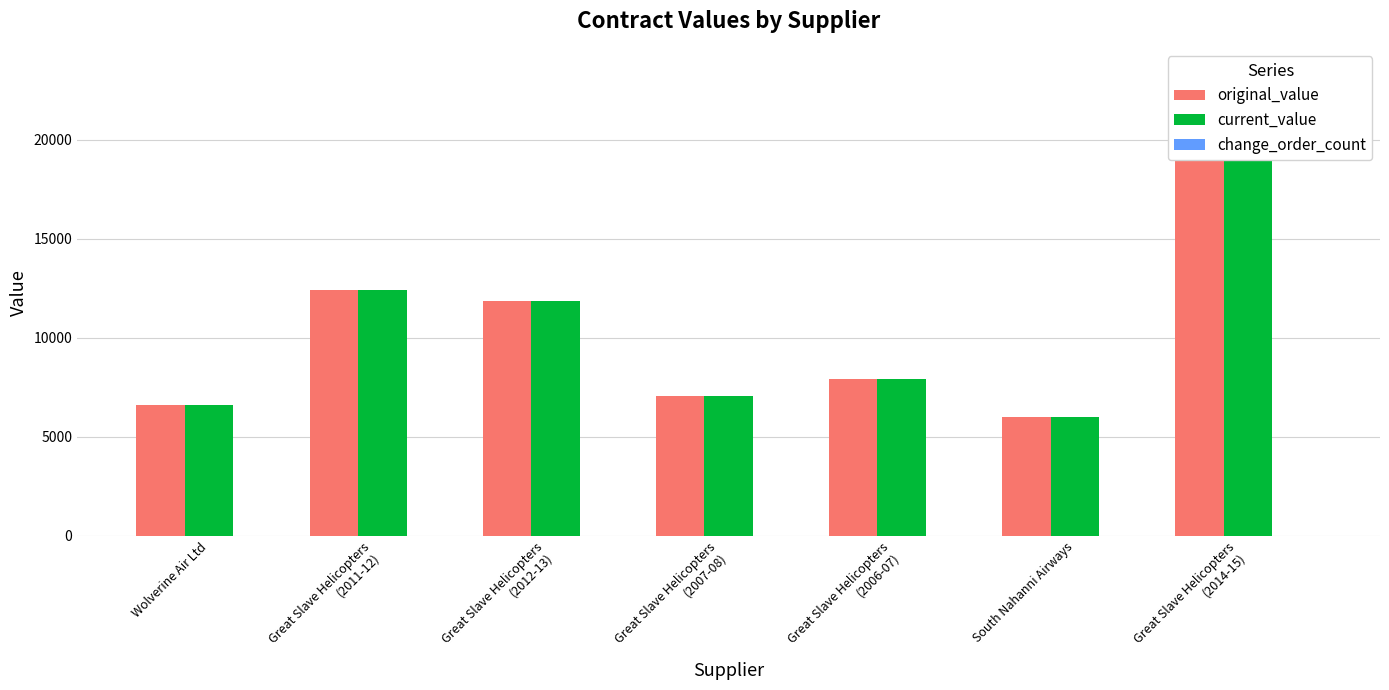

Reading left to right, extract all data points from this chart.

original_value: 6593.6	12397.2	11856.0	7072.8	7924.8	5970.3	23418.0
current_value: 6593.6	12397.2	11856.0	7072.8	7924.8	5970.3	23418.0
change_order_count: 0.0	0.0	0.0	0.0	0.0	0.0	0.0